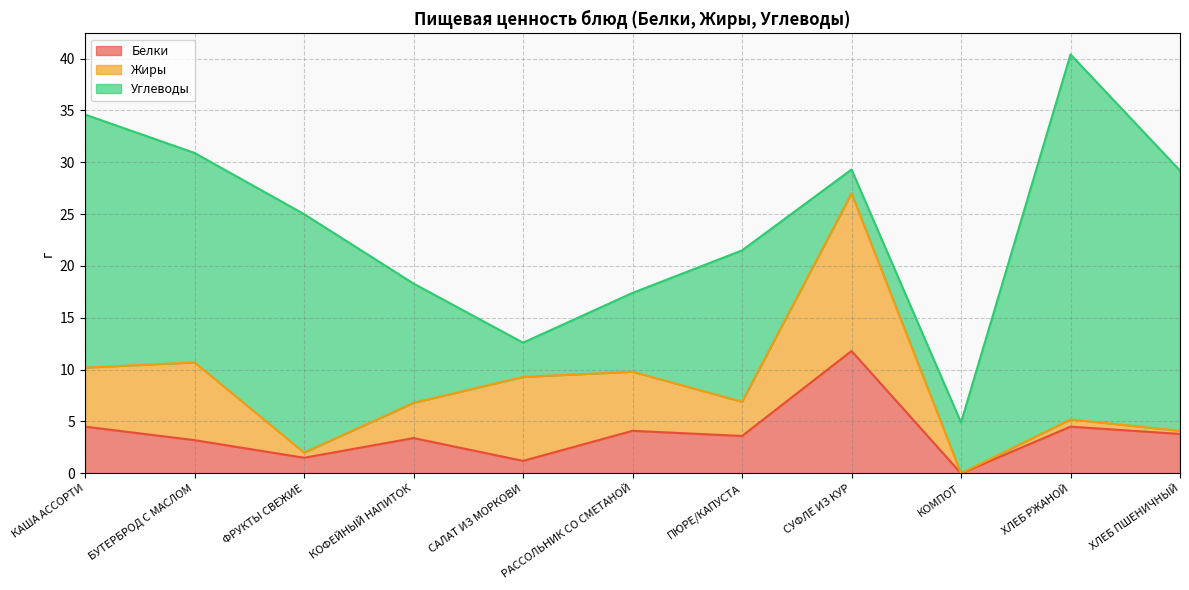

What is the sum of the Углеводы values at ПЮРЕ/КАПУСТА and КОФЕЙНЫЙ НАПИТОК?

26.1